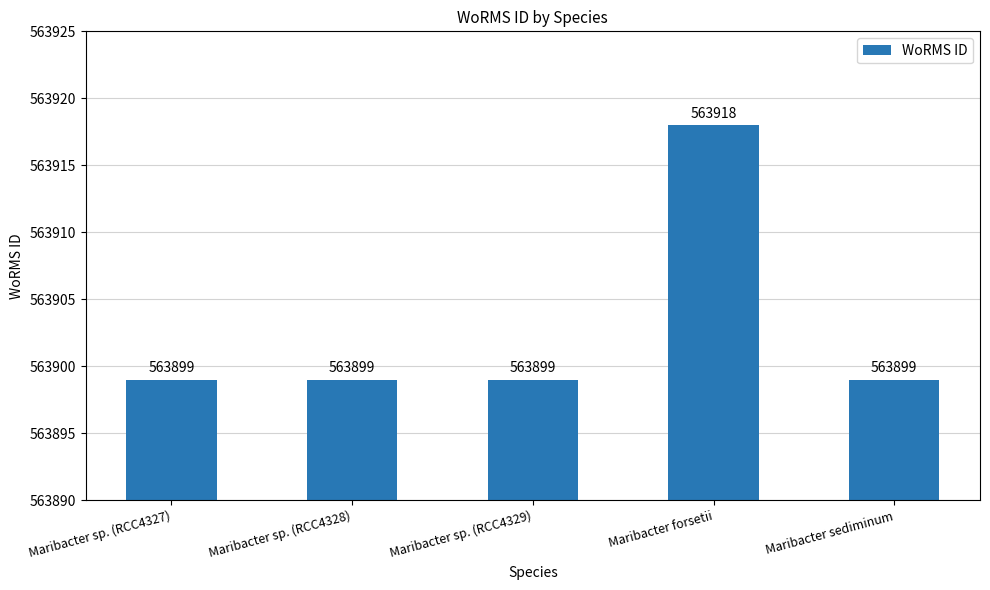

Which has a higher value, Maribacter forsetii or Maribacter sp. (RCC4328)?

Maribacter forsetii